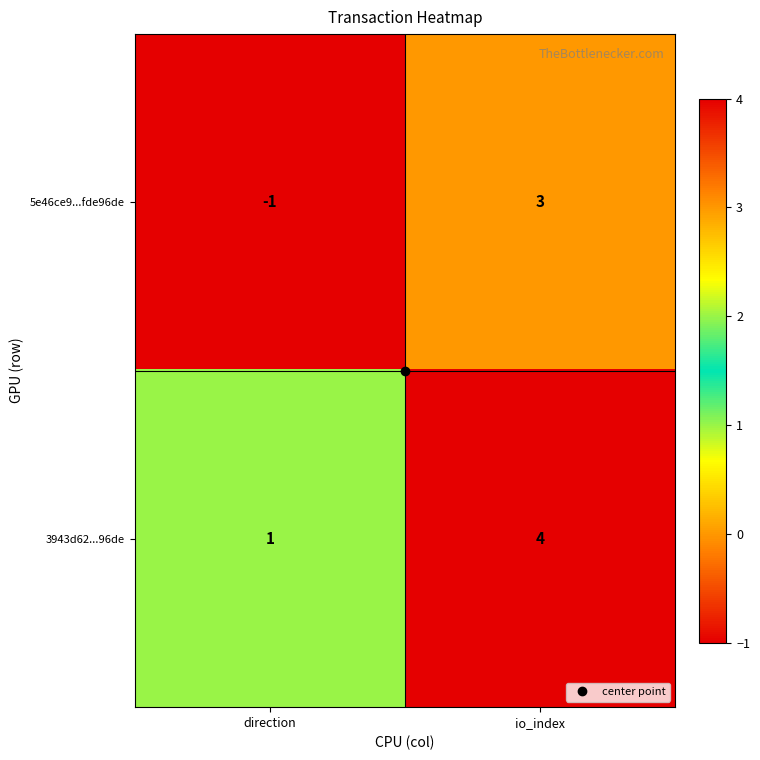

How many categories are shown in the chart?

2